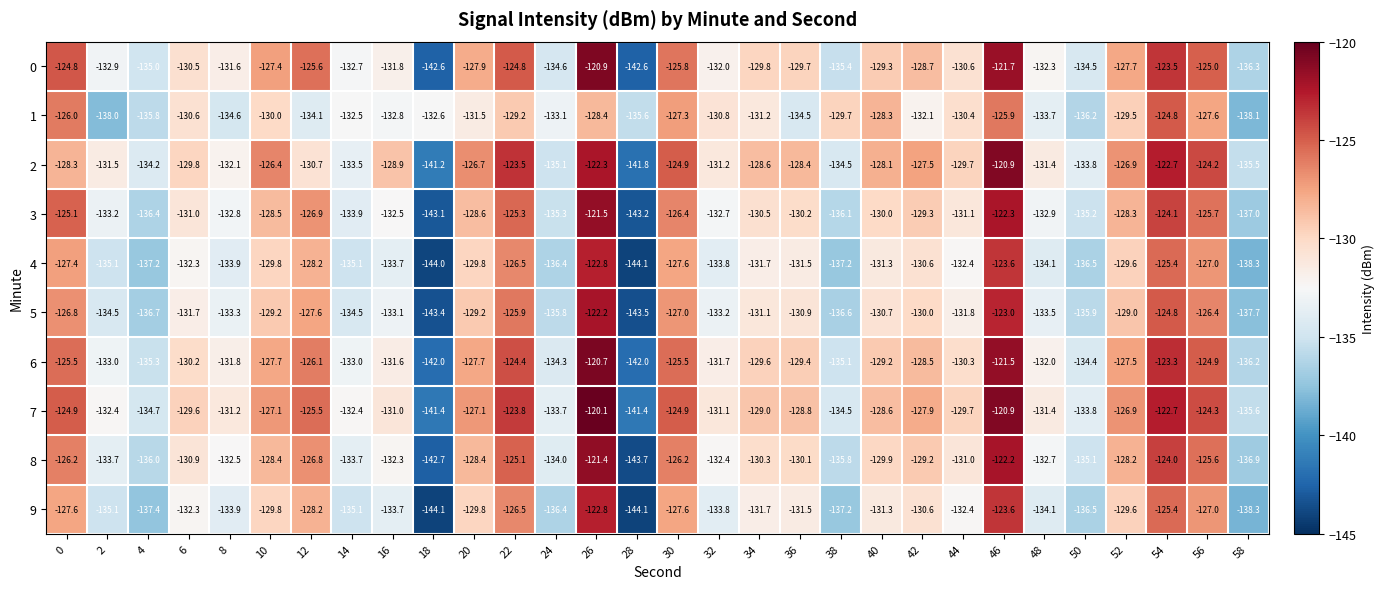

What is the difference between the second highest and second lowest values in the 7 series?

20.5